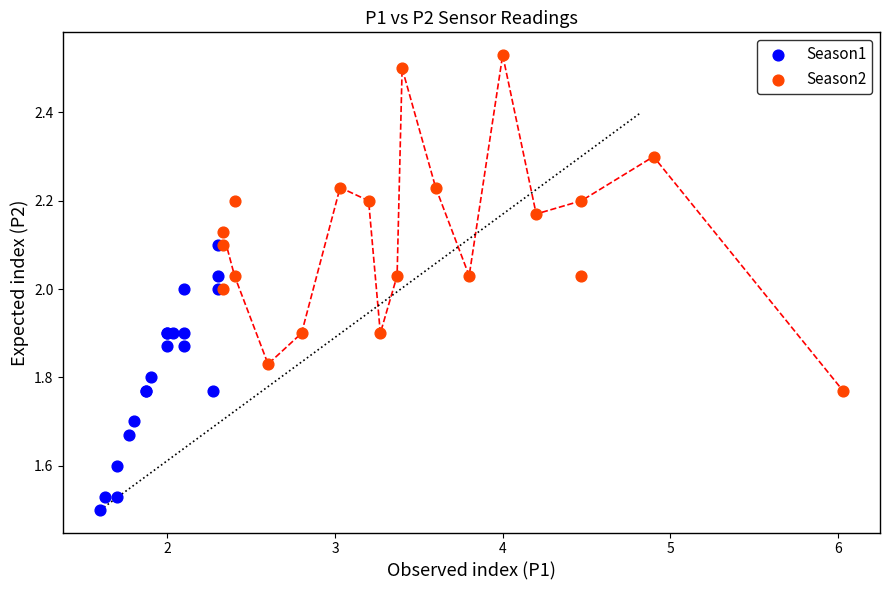

Which series has the widest spread of Y values?

Season2